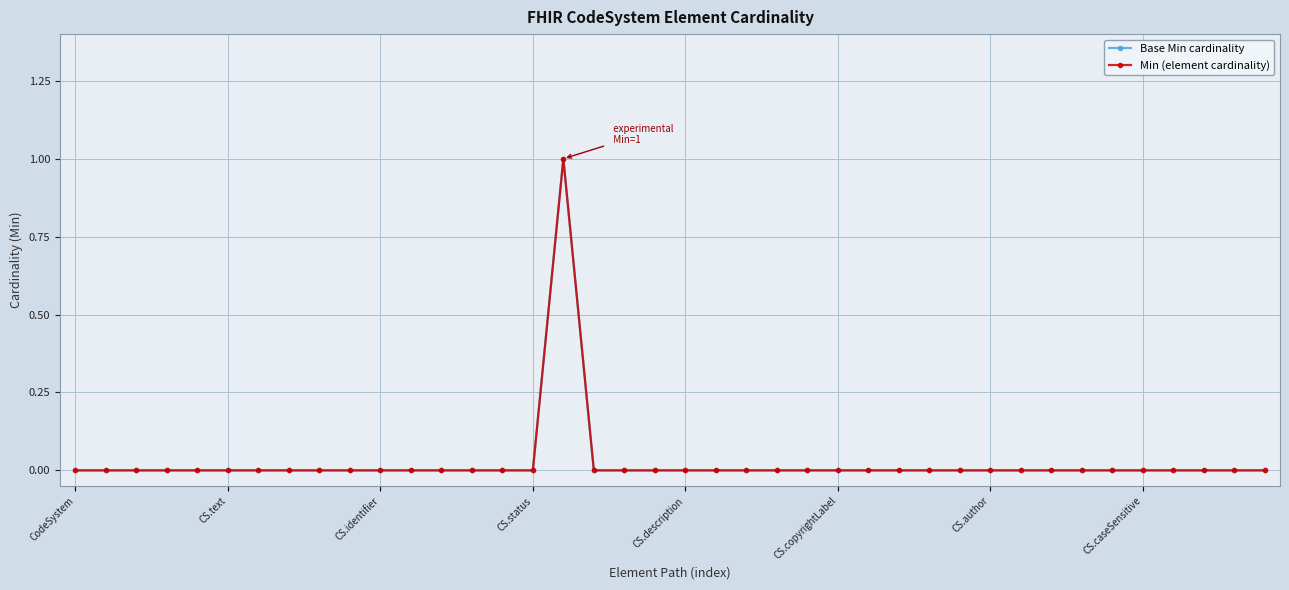

What is the difference between the maximum and minimum values in the Min (element cardinality) series?

1